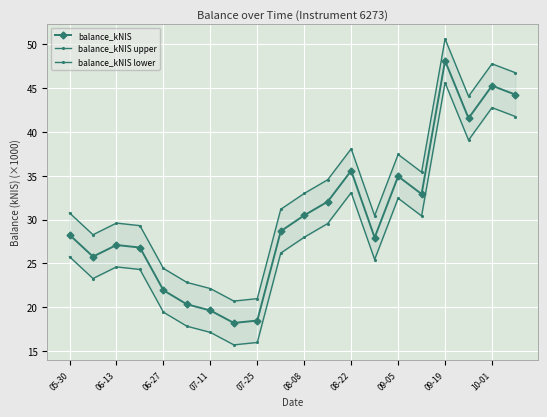

True or false: balance_kNIS and balance_kNIS lower cross at least once.

False